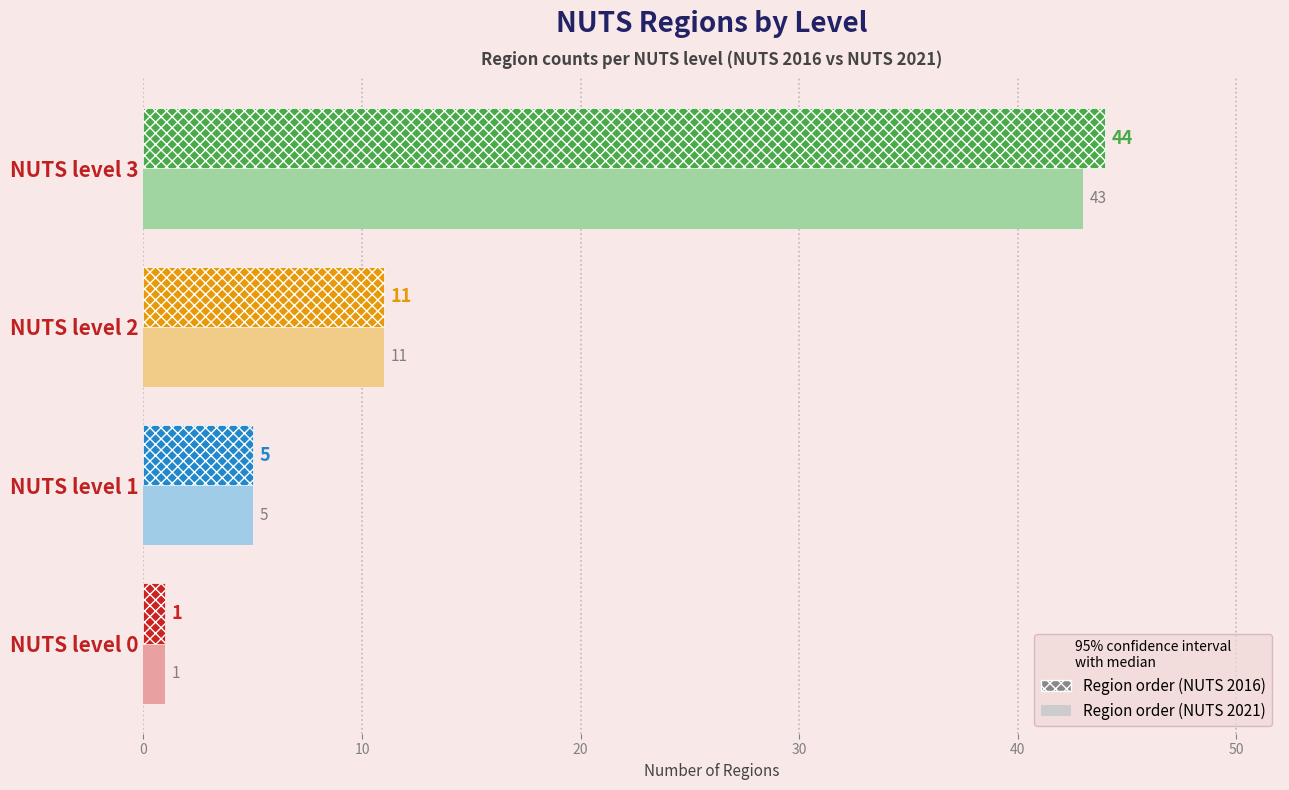

How many data points in Region order (NUTS 2016) are less than 11?

2